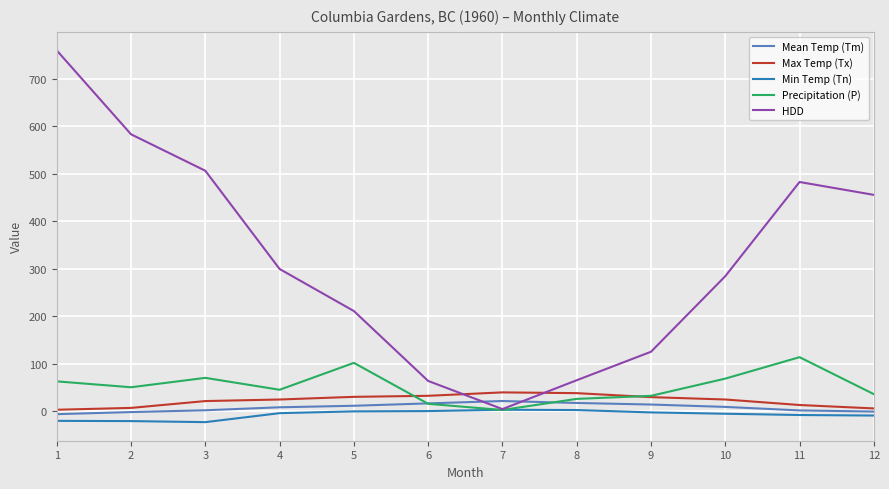

List the series in order of their peak value, lowest first.

Min Temp (Tn), Mean Temp (Tm), Max Temp (Tx), Precipitation (P), HDD